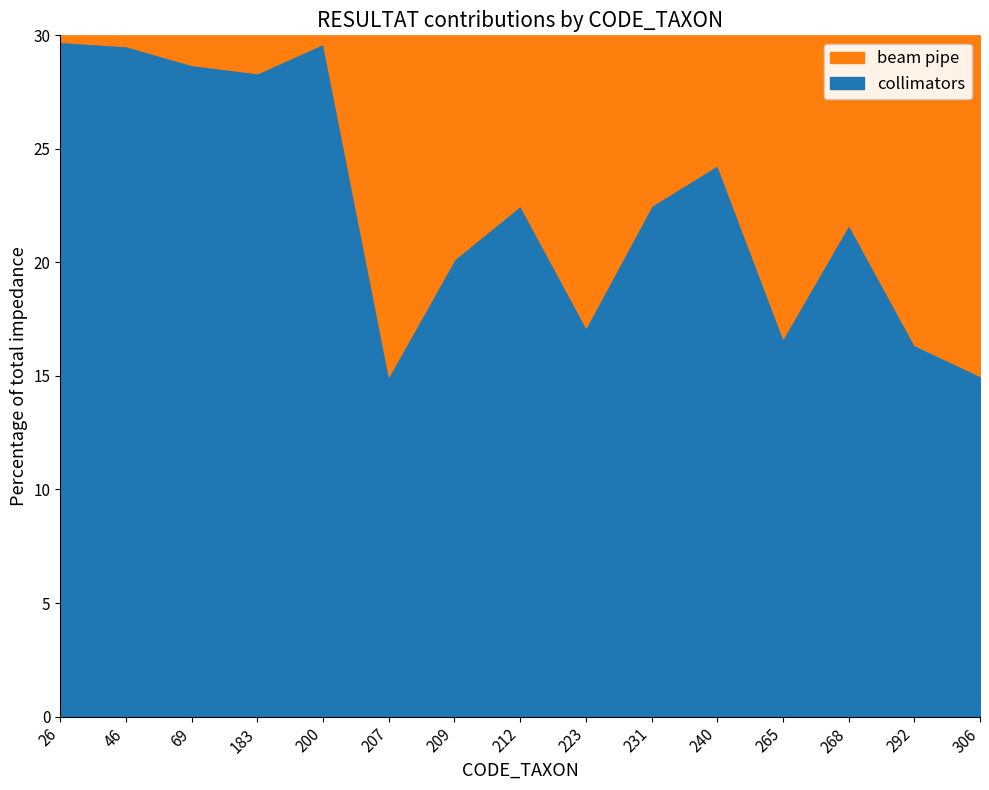

Where does the collimators series first go above 22?

26